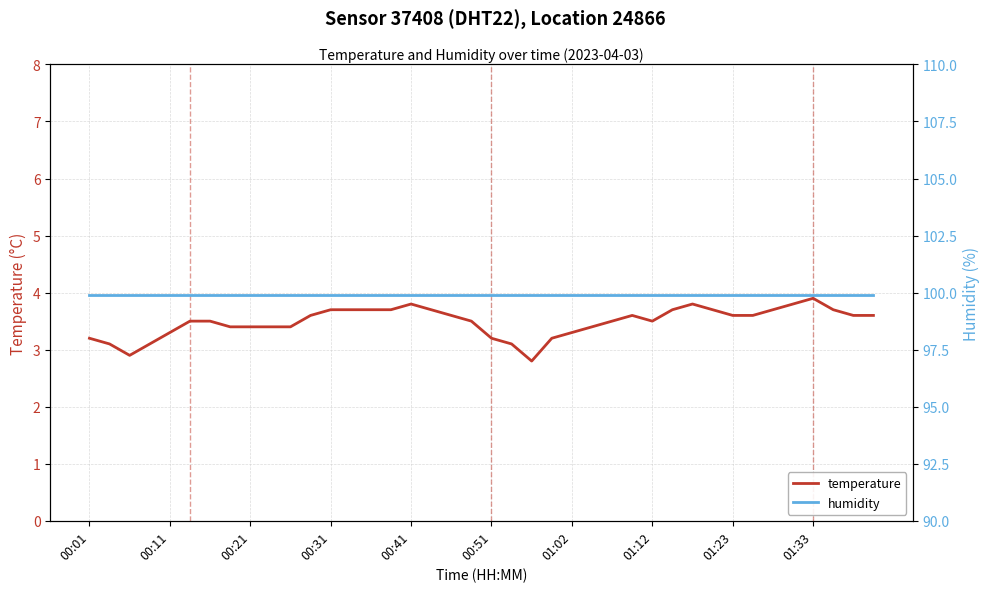

What is the difference between the maximum and minimum values in the temperature series?

1.1